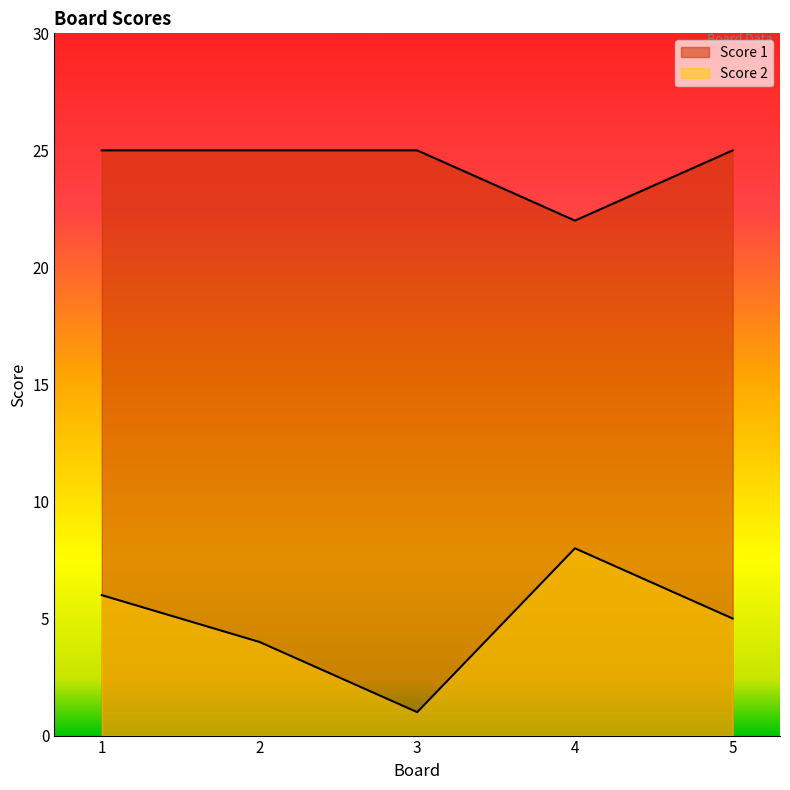

The Score 2 series shows 5 at 5. True or false?

True